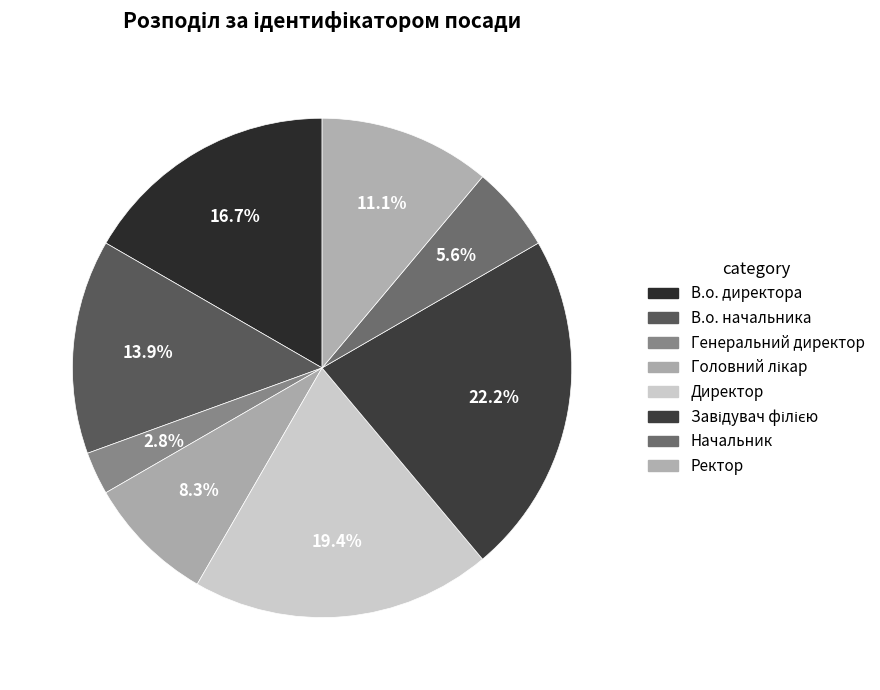

Is it true that Ректор is 11% of the pie?

True